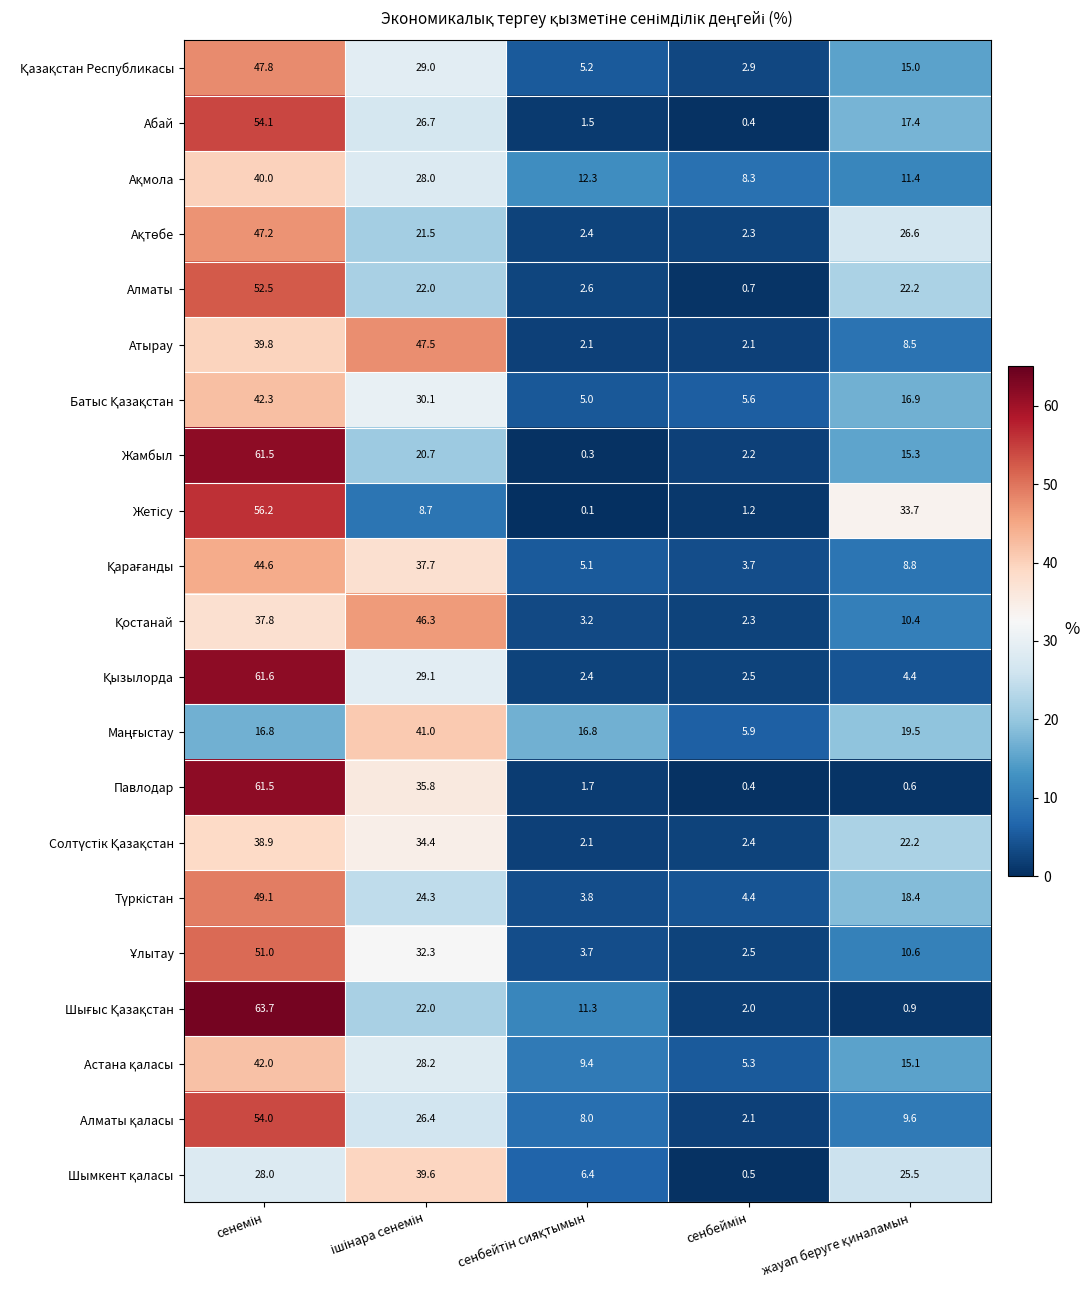

What is the difference between the maximum and minimum values in the Жамбыл series?

61.2